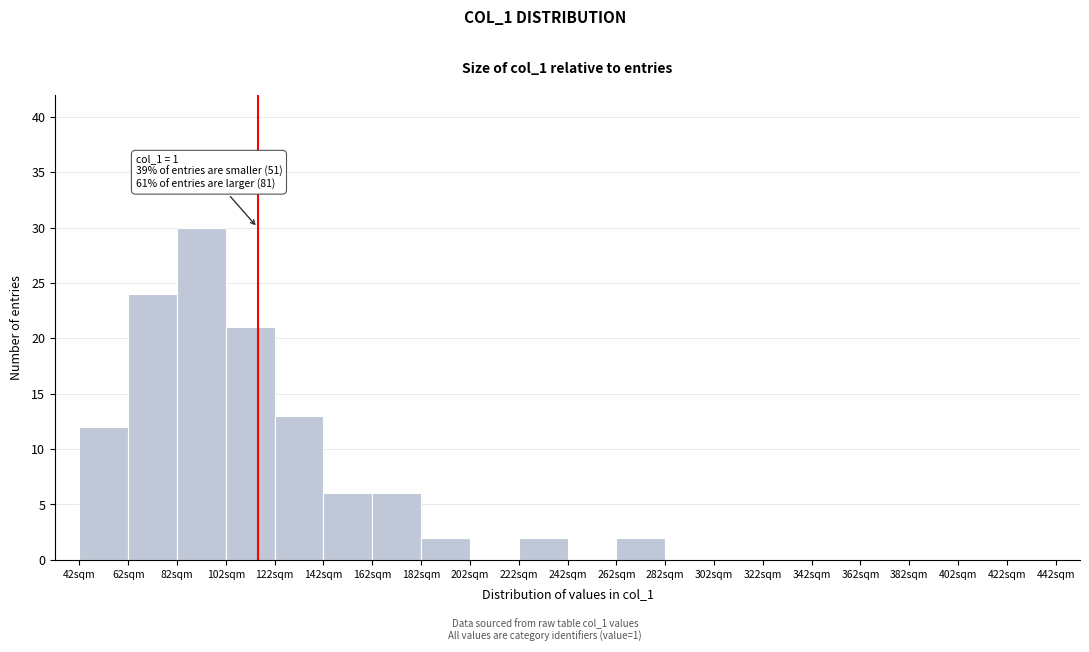

Which range on the x-axis has the tallest bar?

82 to 102